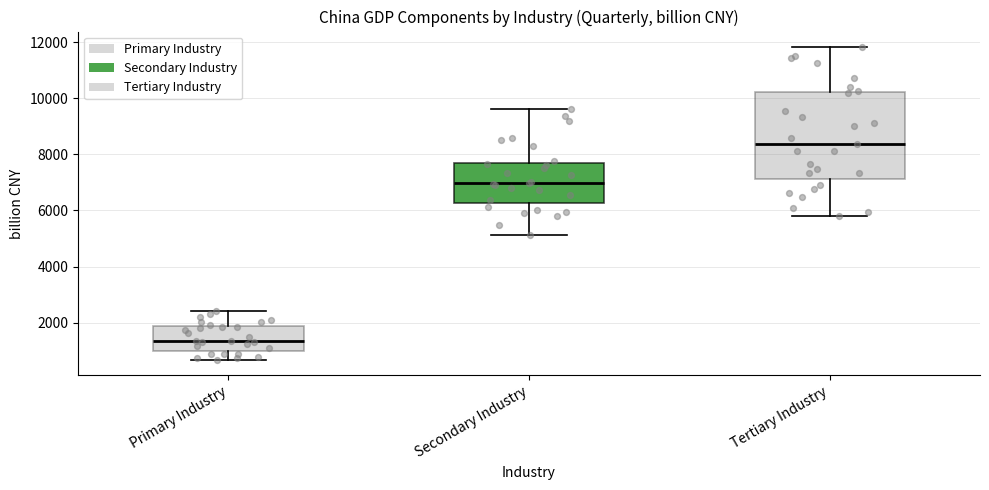

Reading left to right, transcribe this box plot: for each box, give where its median line is, the range the box spans, and where its two whiskers end, as read against the y-axis. The values are not printed on the chart, so give them approximately, as read against the axis.

Primary Industry: median 1400, box 1000 to 1800, whiskers 600 to 2400
Secondary Industry: median 7000, box 6200 to 7600, whiskers 5200 to 9600
Tertiary Industry: median 8400, box 7200 to 10200, whiskers 5800 to 11800